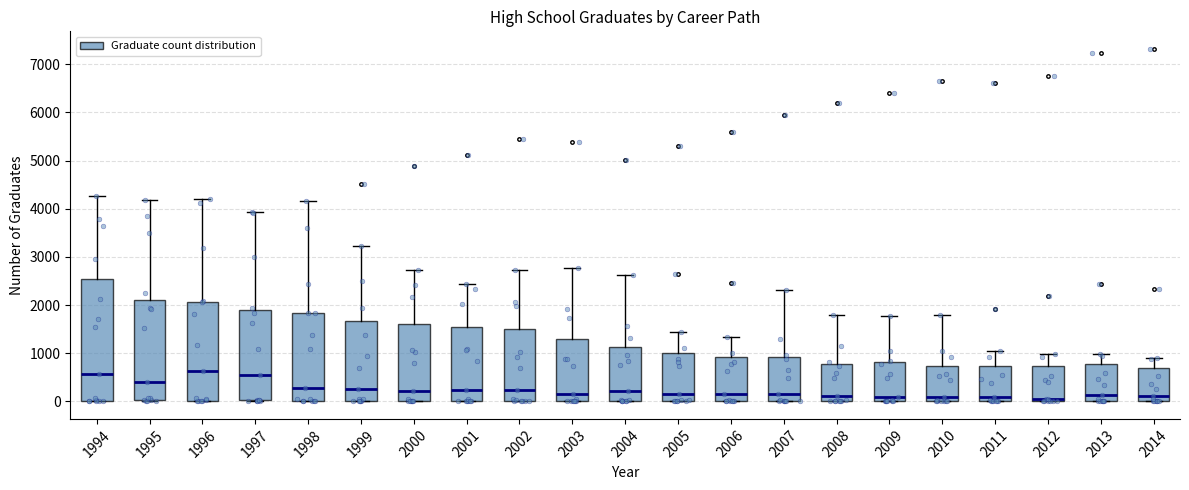

Which box is the tallest, from its lower edge to its upper edge?

1994